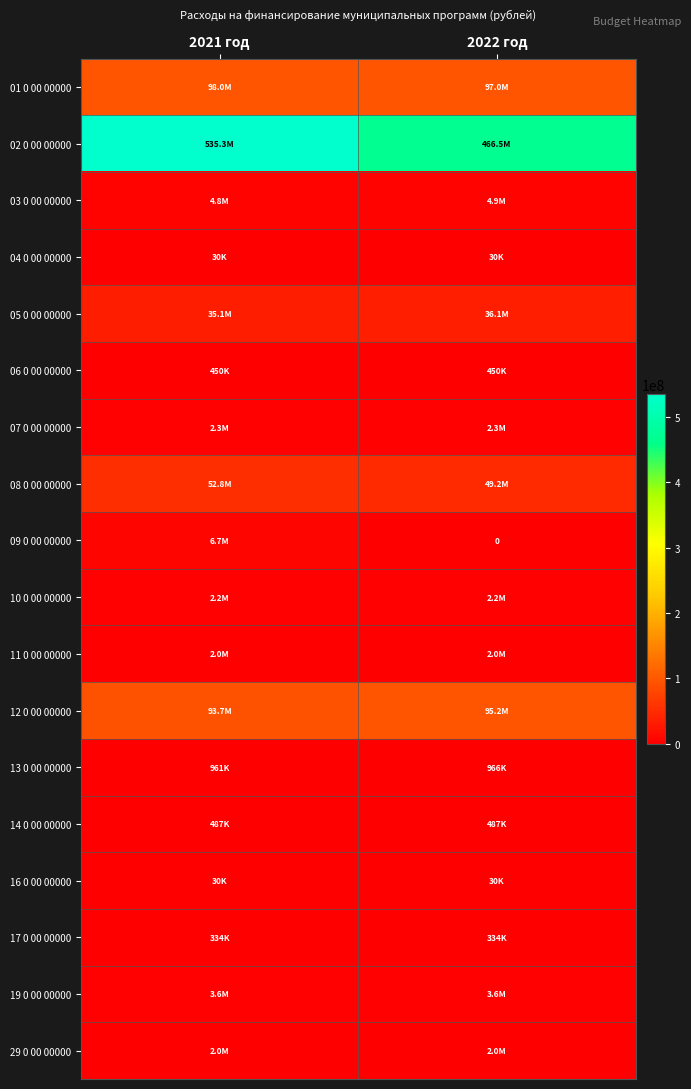

List the series in order of their peak value, lowest first.

04 0 00 00000, 16 0 00 00000, 17 0 00 00000, 06 0 00 00000, 14 0 00 00000, 13 0 00 00000, 11 0 00 00000, 29 0 00 00000, 10 0 00 00000, 07 0 00 00000, 19 0 00 00000, 03 0 00 00000, 09 0 00 00000, 05 0 00 00000, 08 0 00 00000, 12 0 00 00000, 01 0 00 00000, 02 0 00 00000